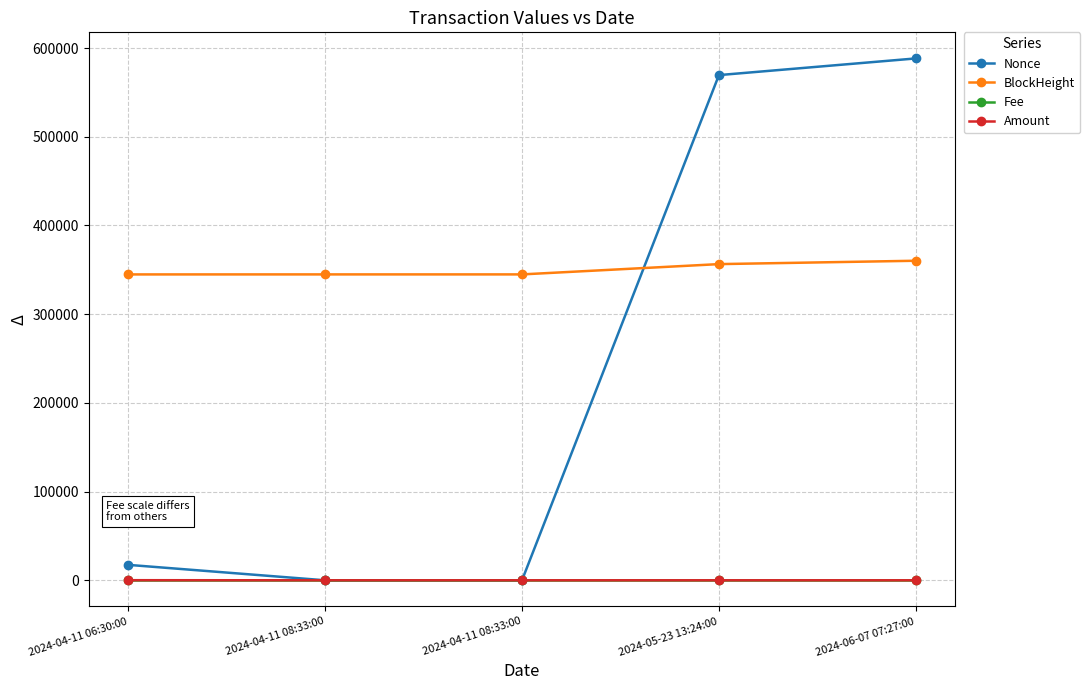

How many data points in Nonce are less than 17405?

2